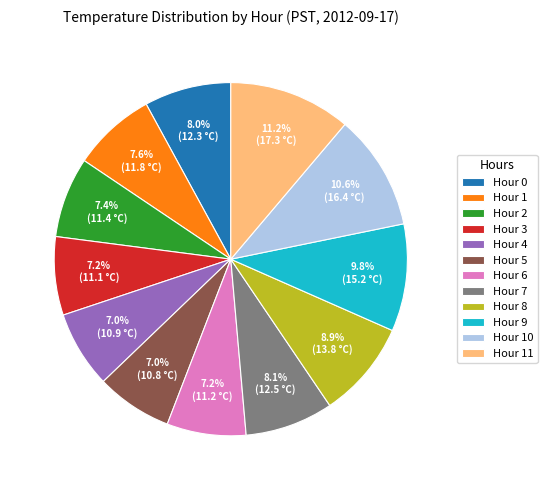

Does any single category account for the majority?

No